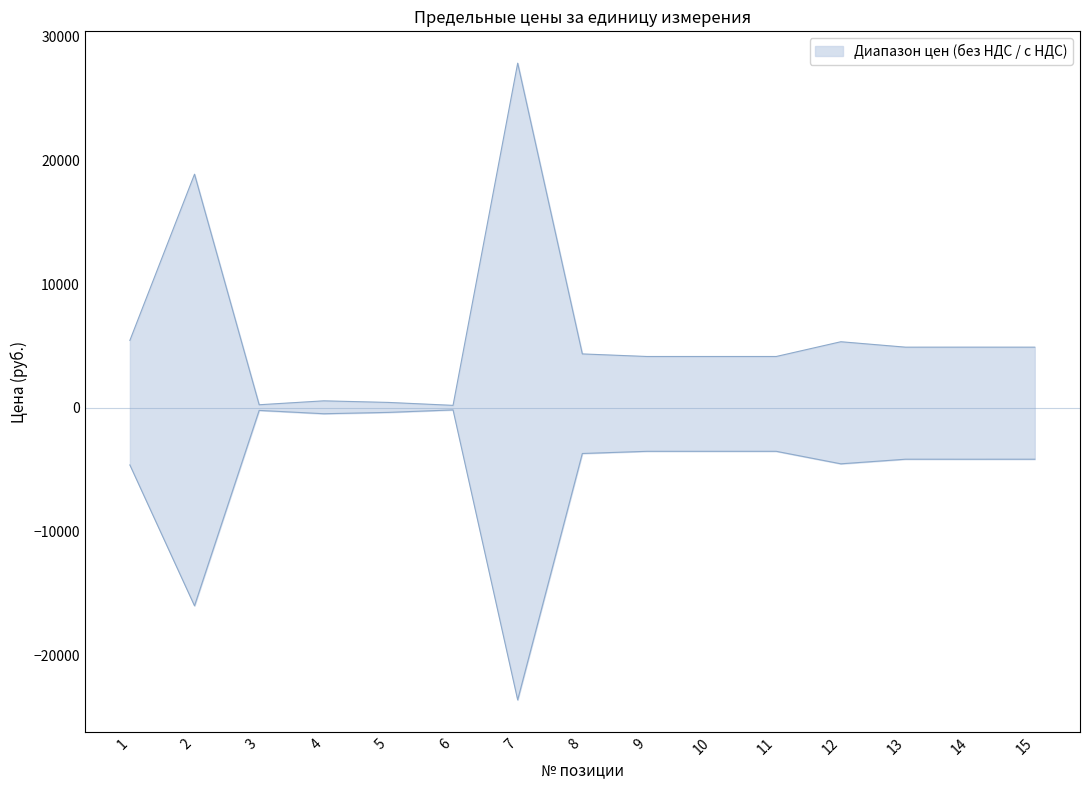

Reading left to right, list all the values displayed in this chart.

Предельная цена без НДС: 5451.2	18887.1	247.1	564.4	435.9	198.6	27864.7	4357.7	4149.5	4149.5	4149.5	5342.6	4903.5	4905.1	4903.5
Предельная цена с НДС: -4619.7	-16006.0	-209.4	-478.3	-369.4	-168.3	-23614.2	-3693.0	-3516.5	-3516.5	-3516.5	-4527.6	-4155.5	-4156.9	-4155.5